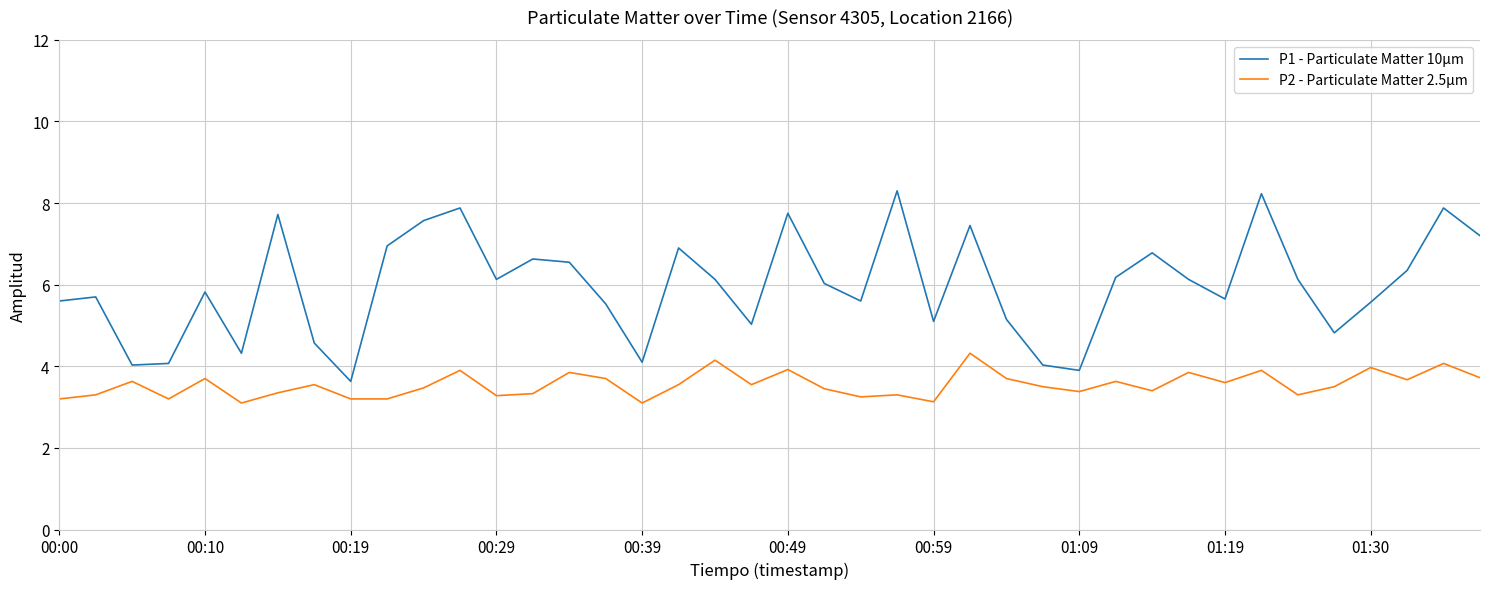

True or false: P2 - Particulate Matter 2.5µm and P1 - Particulate Matter 10µm intersect in this chart.

False